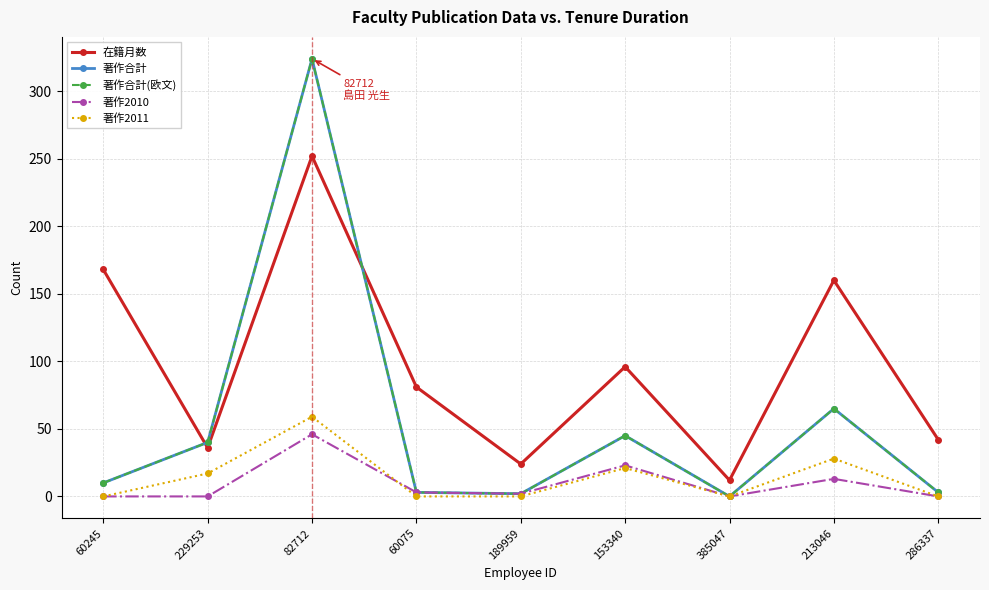

True or false: 在籍月数 and 著作2010 intersect in this chart.

False